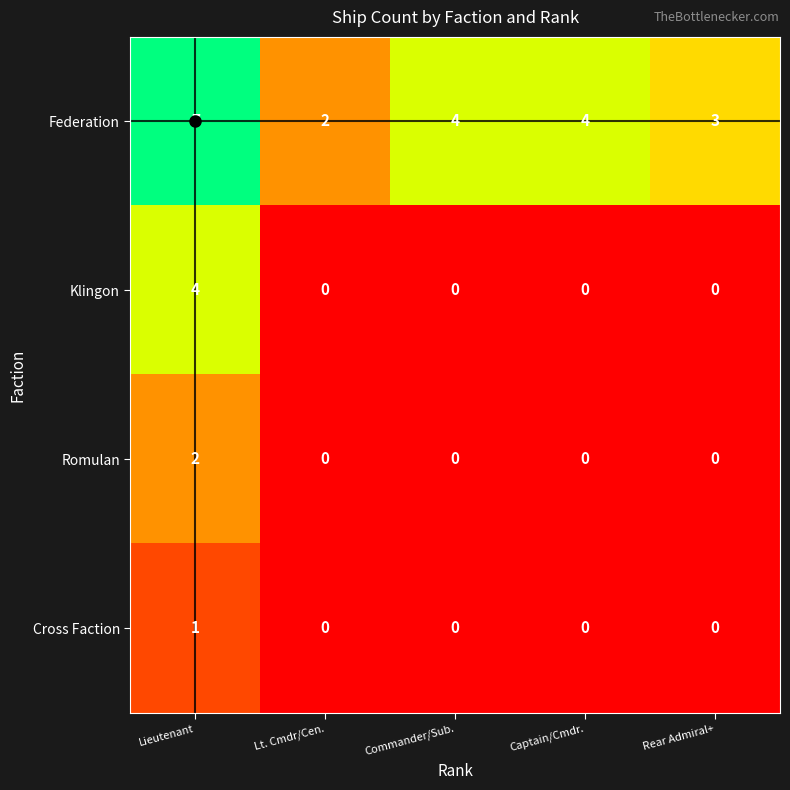

What is the maximum value shown in the chart?

7